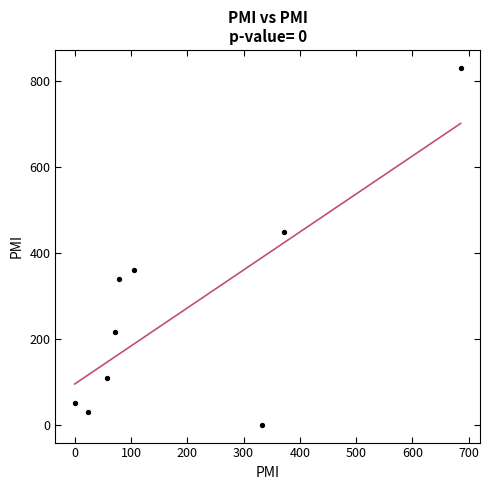

What is the range of Y values (max minus min)?

830